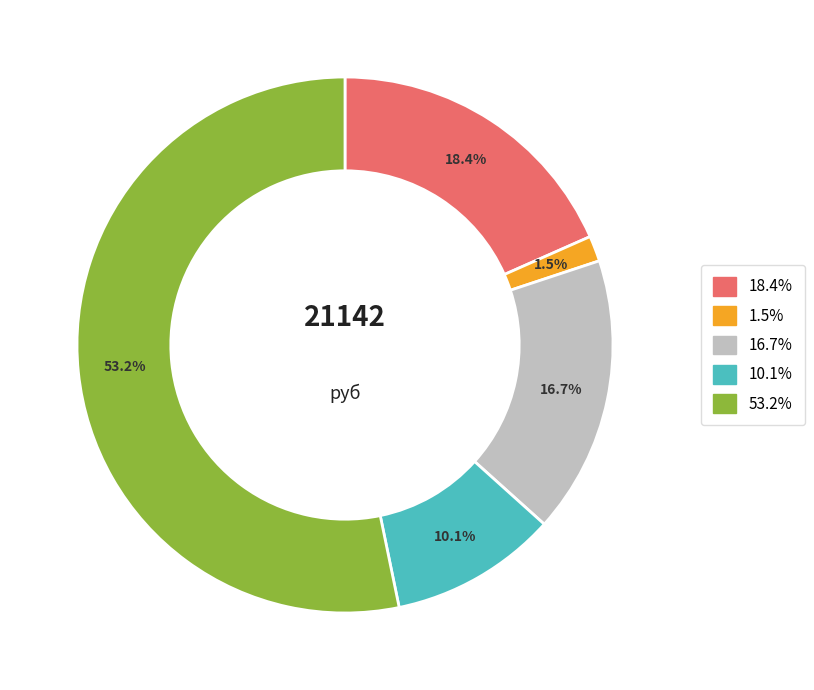

Does any single category account for the majority?

Yes